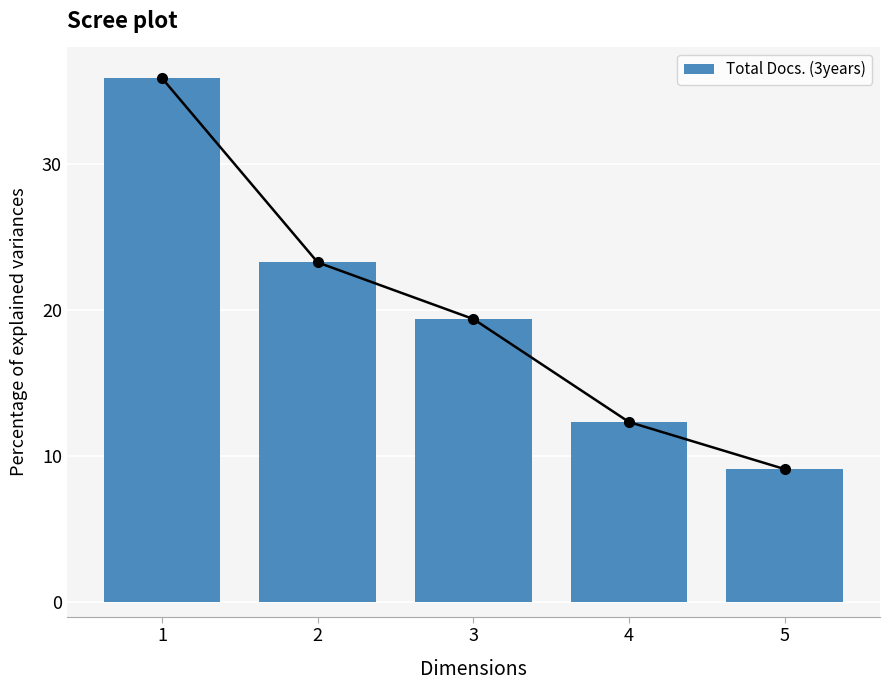

Where does the data first go above 19?

1